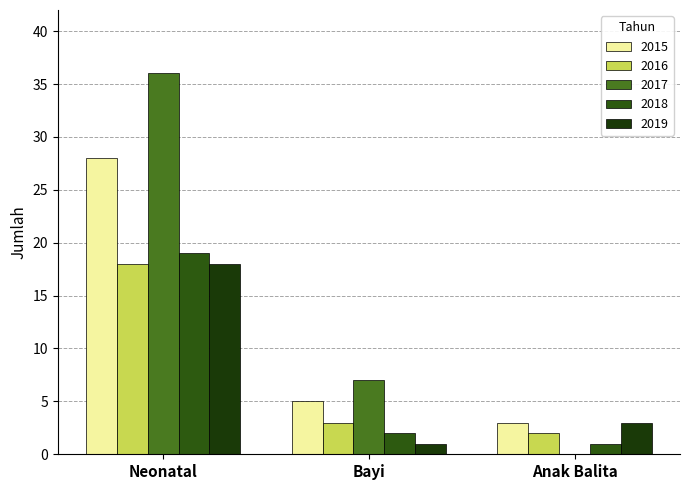

What is the value of the 2019 bar at the 1st from the left?

18